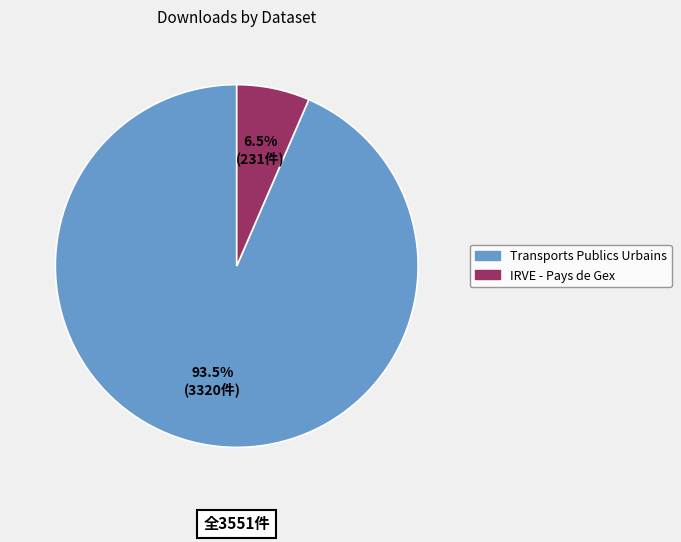

Rank the categories by value from highest to lowest.

Transports Publics Urbains, IRVE - Pays de Gex